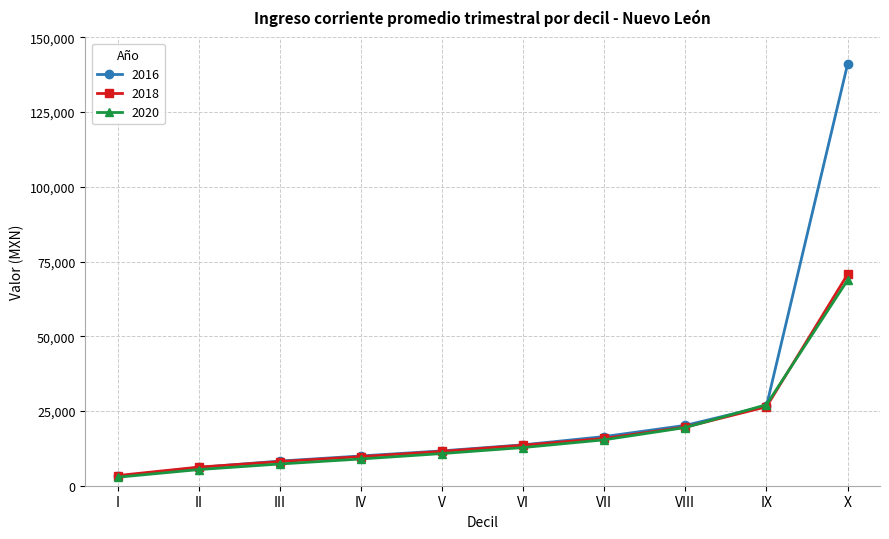

At which category does the chart reach its peak across all series?

X